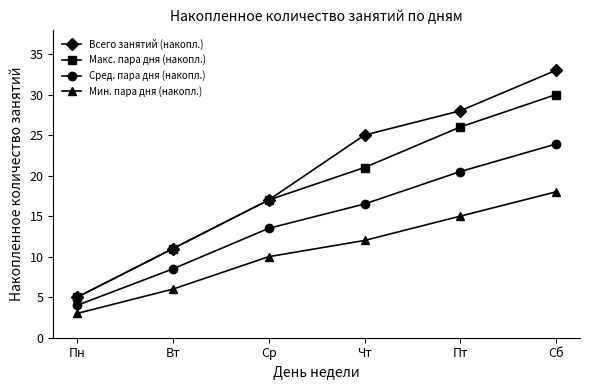

List the series in order of their peak value, highest first.

Всего занятий (накопл.), Макс. пара дня (накопл.), Сред. пара дня (накопл.), Мин. пара дня (накопл.)